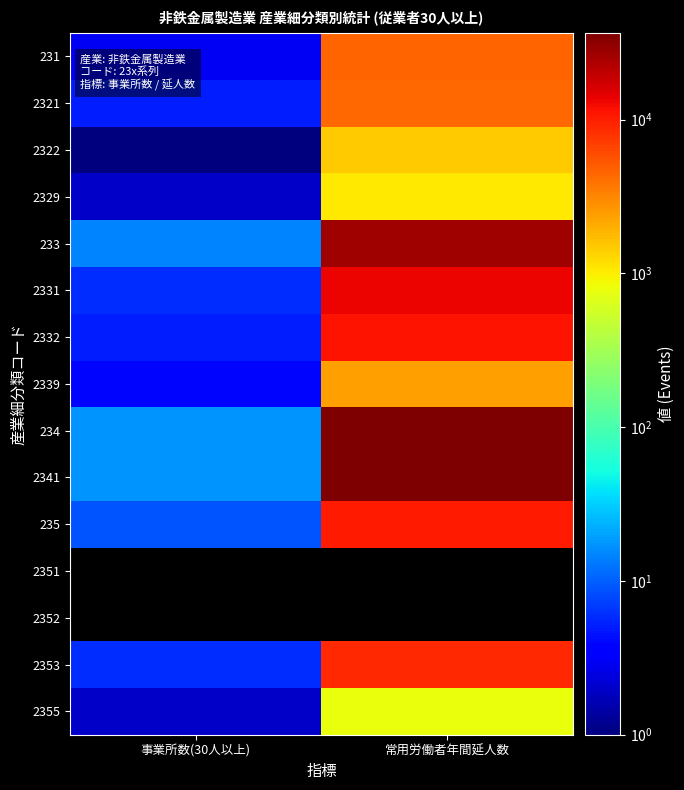

At which label does 2322 reach its minimum?

事業所数(30人以上)